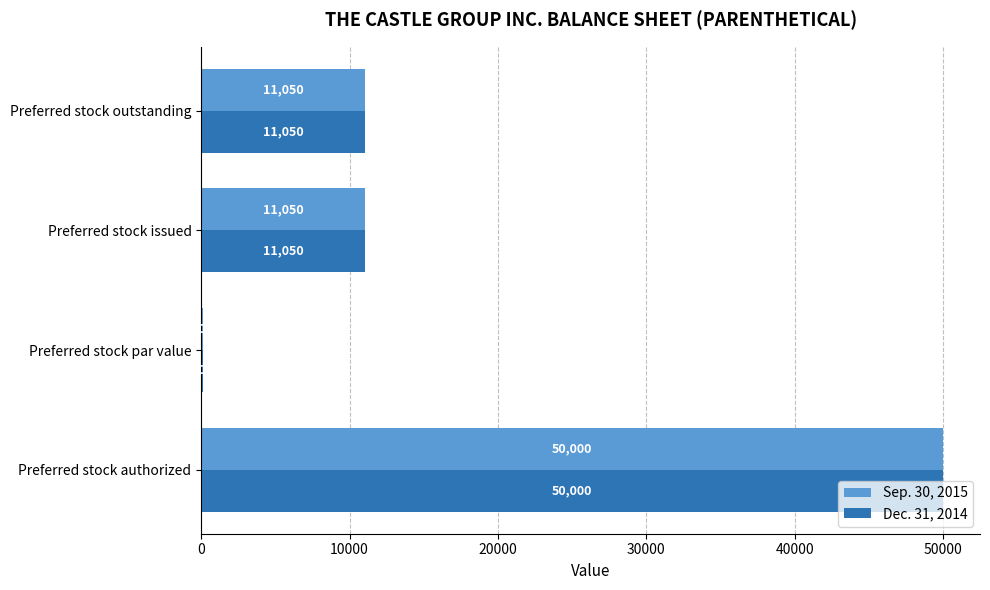

Count the number of categories in the chart.

4